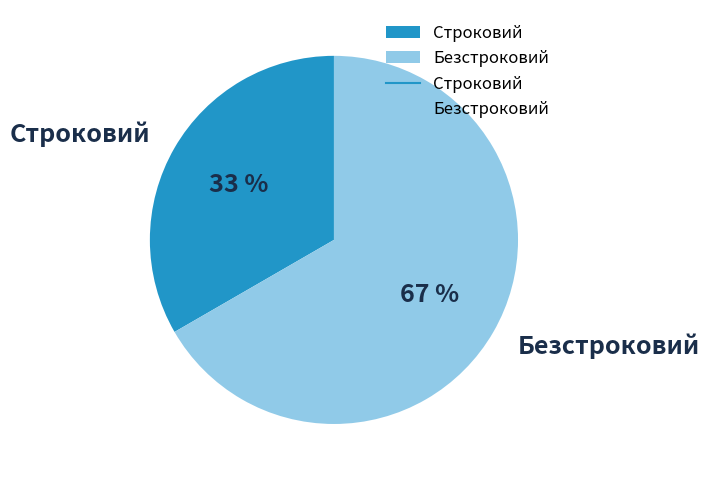

Combined, do Безстроковий and Строковий account for over 50%?

Yes